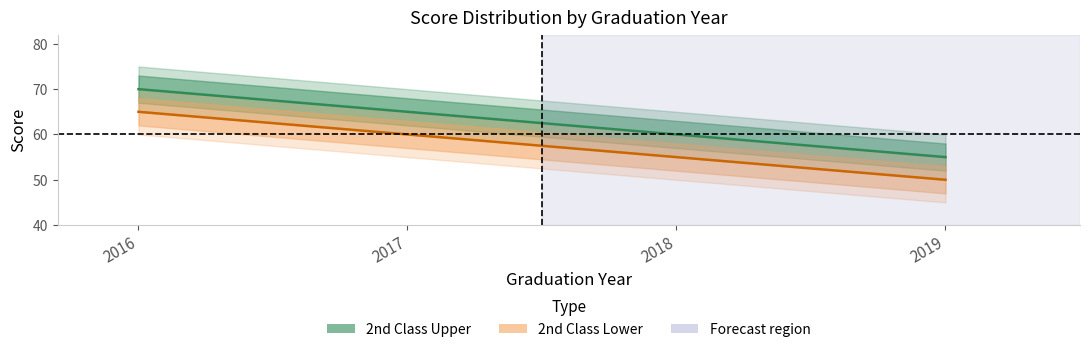

Which category has the lowest value in the 2nd Class Lower series?

2019